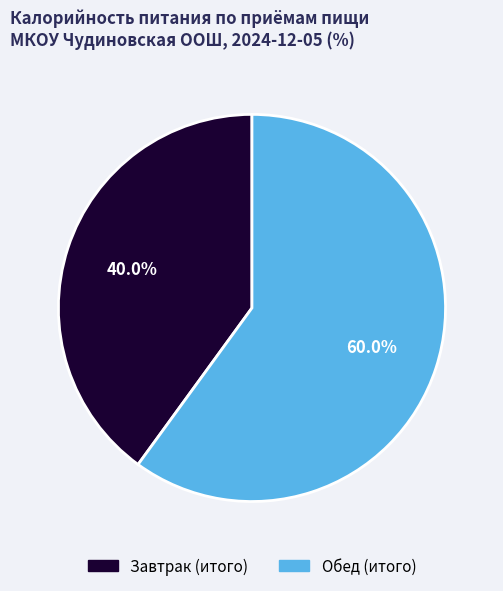

To the nearest percent, what portion does Завтрак (итого) represent?

40%